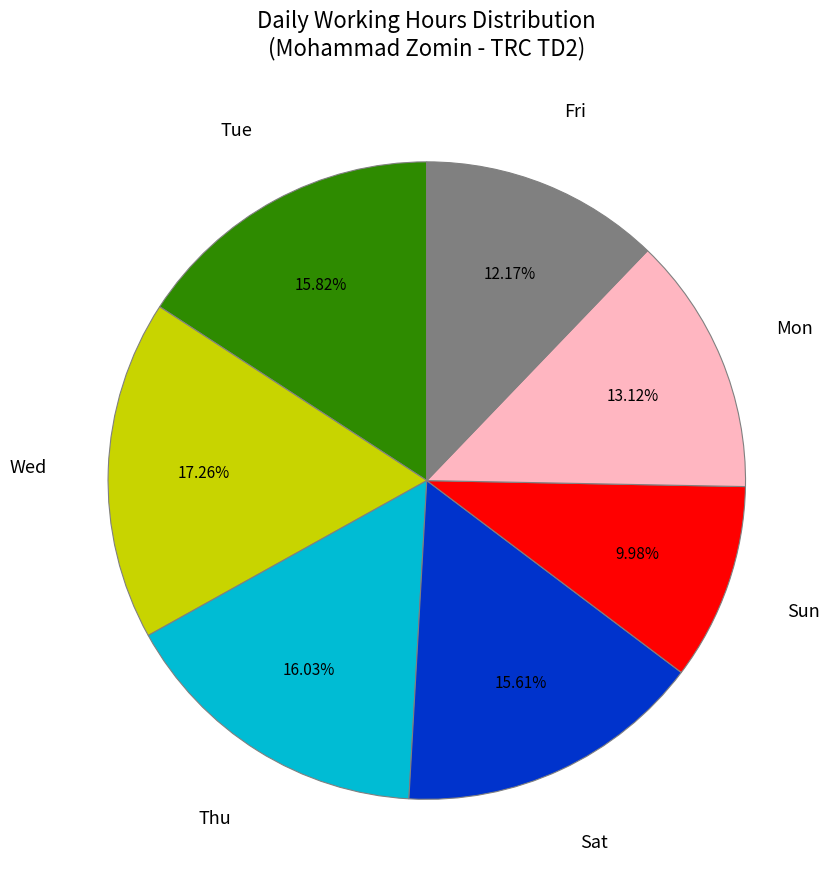

How many segments does this pie chart have?

7